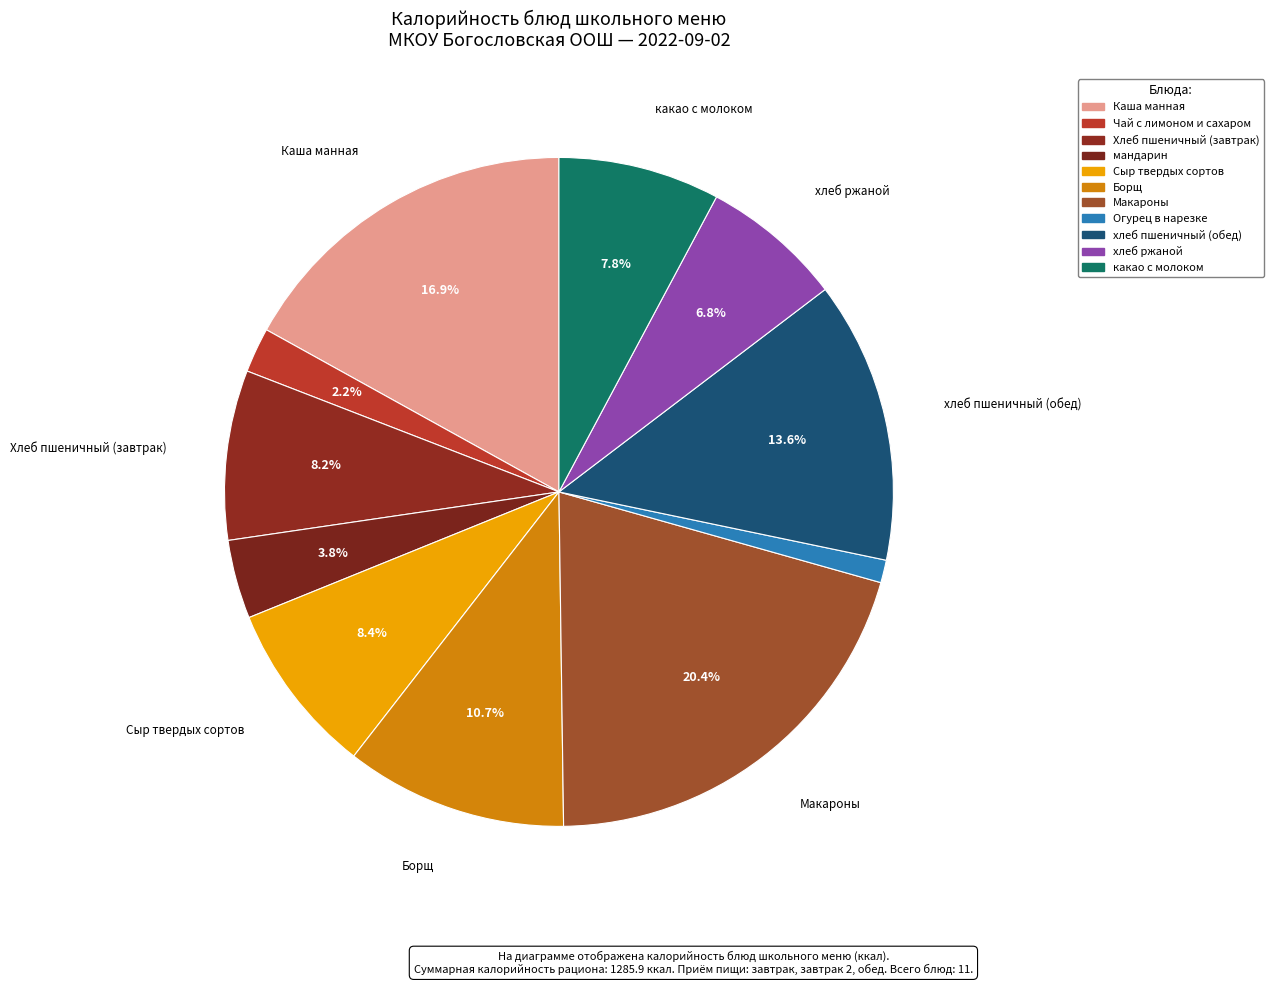

What is the largest slice in the pie chart?

Макароны